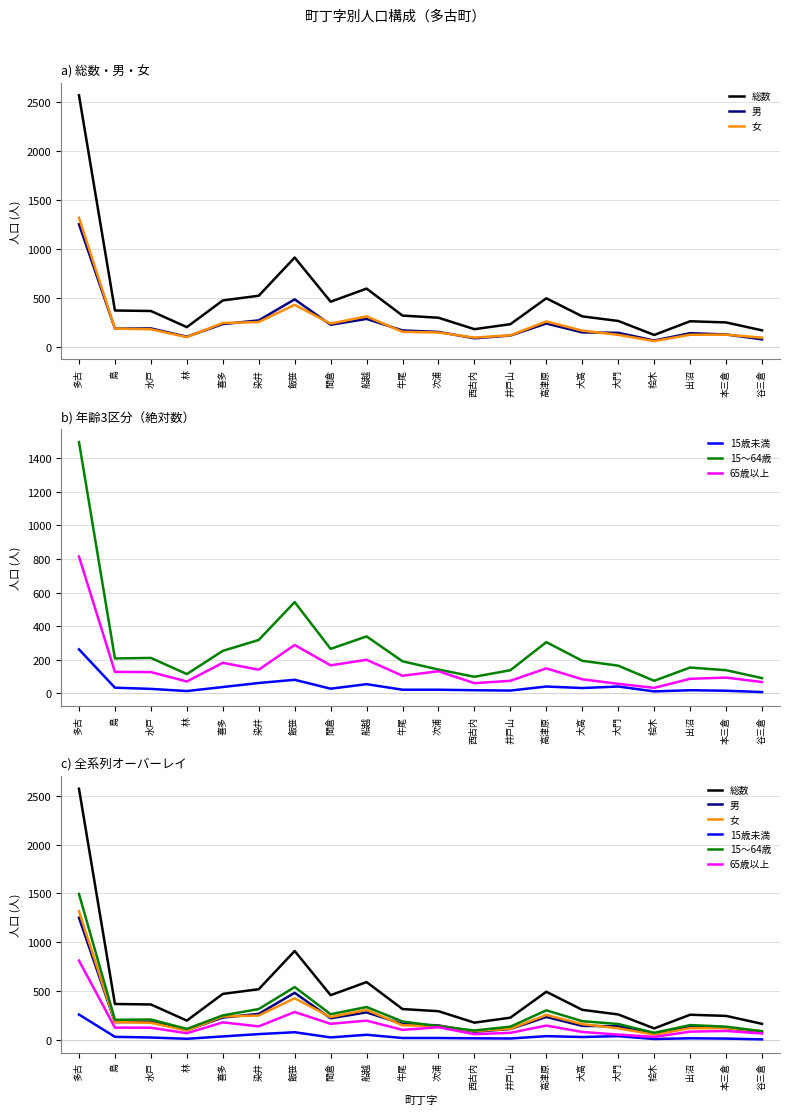

How many data points does each series have?

20